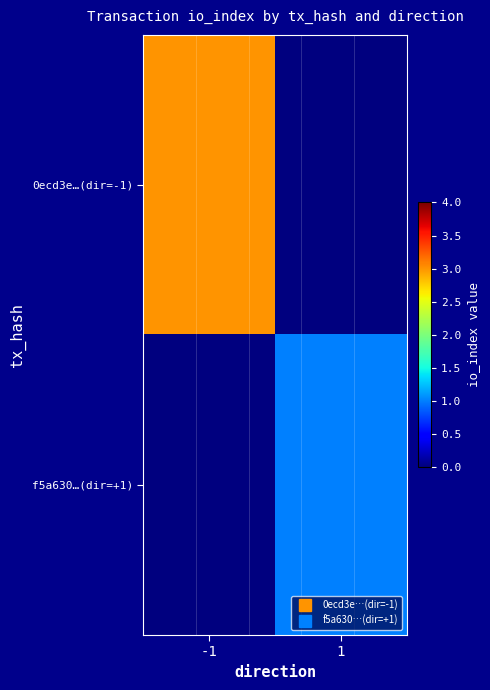

Which series changed the most between -1 and 1?

0ecd3e…(dir=-1)